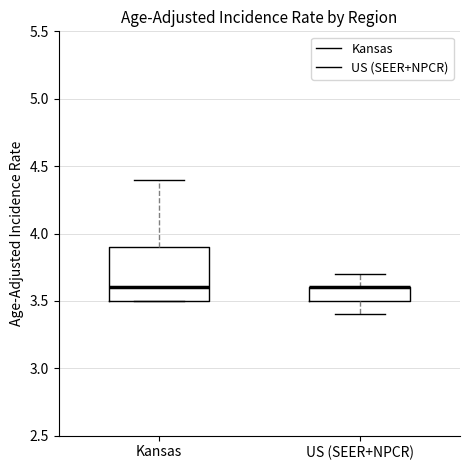

Which box is the tallest, from its lower edge to its upper edge?

Kansas